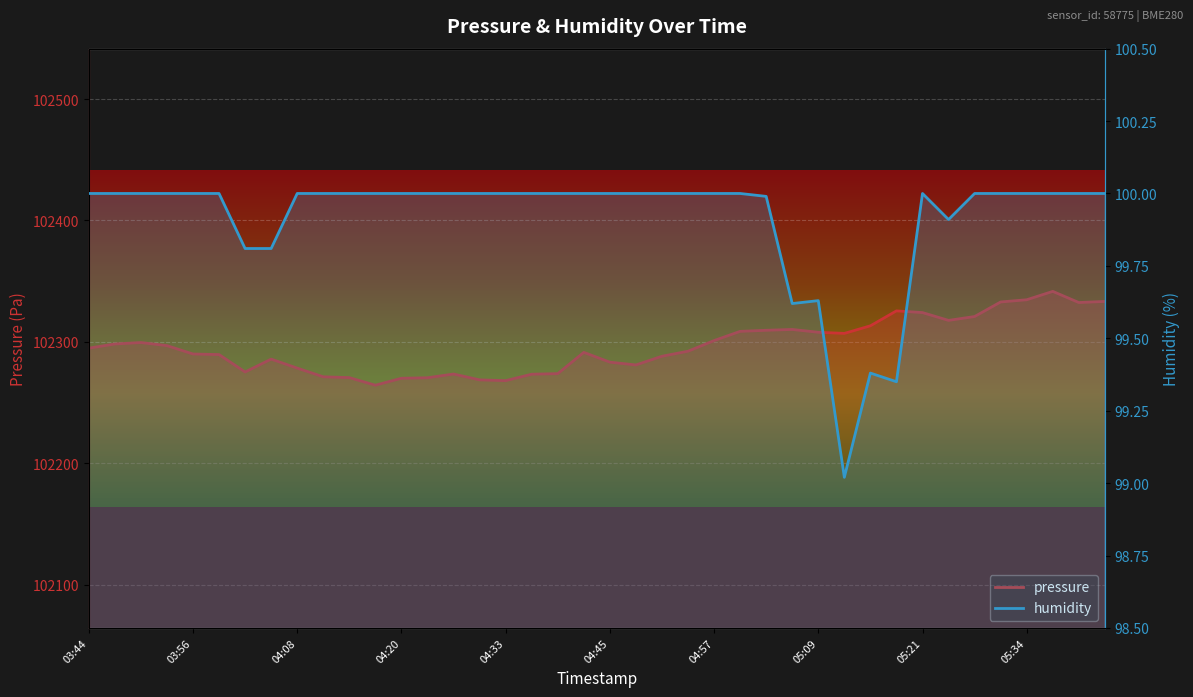

List the series in order of their overall mean, highest first.

pressure, humidity